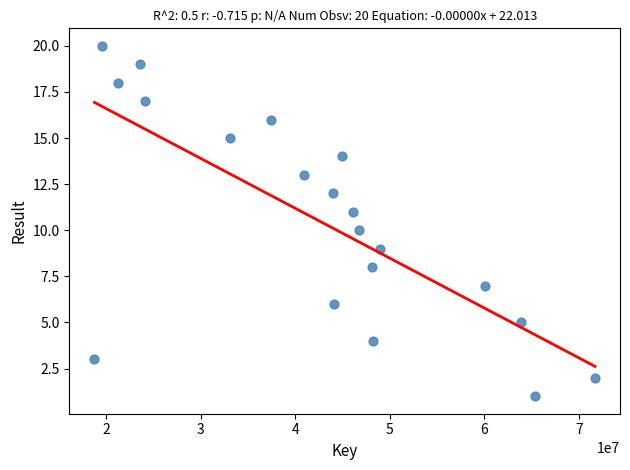

What is the range of Y values (max minus min)?

19